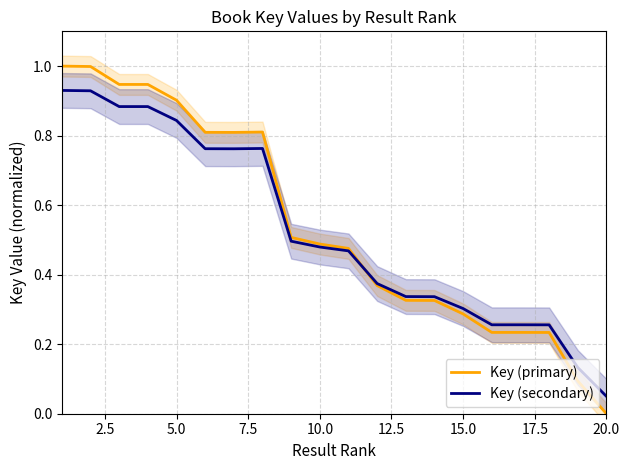

The Key (secondary) series shows 0.2 at 12. True or false?

False